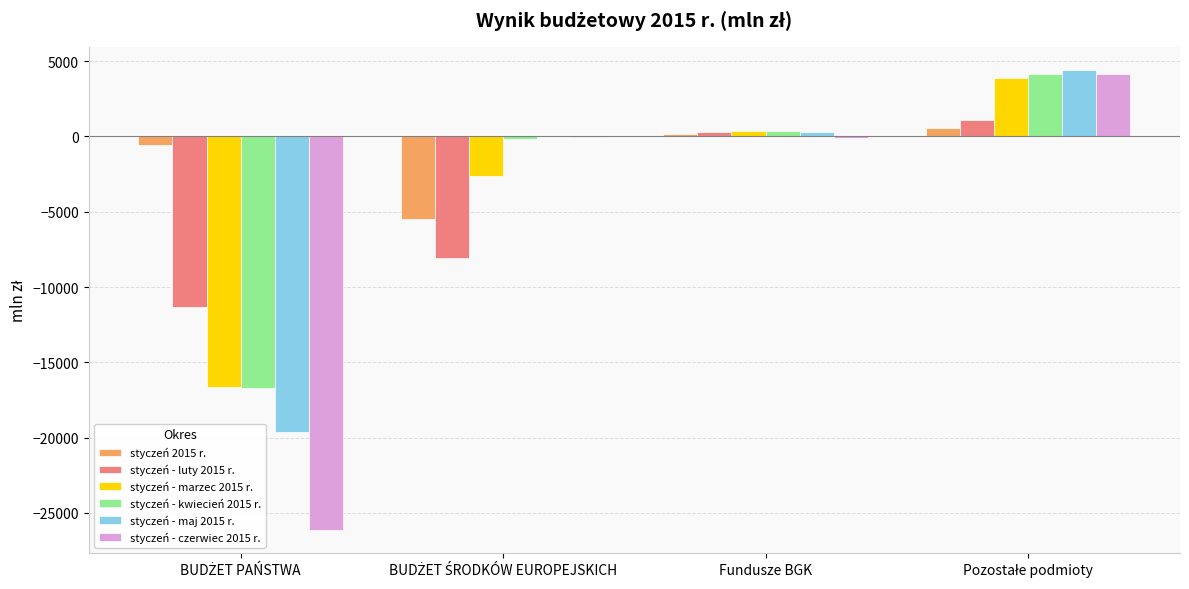

Which series has the largest total across all categories?

styczeń 2015 r.